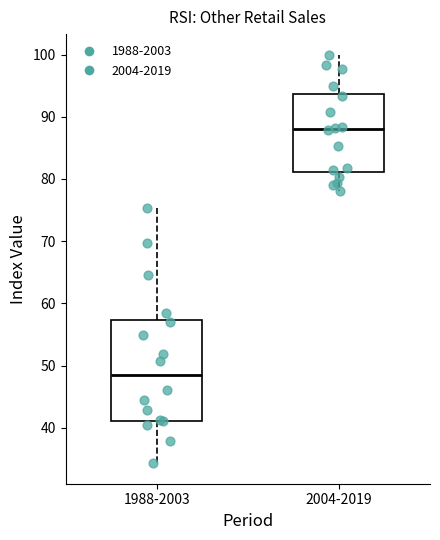

Reading left to right, read every box against the y-axis: the position of its median line, the range the box covers, and the ends of its whiskers. The values are not printed on the chart, so give them approximately, as read against the axis.

1988-2003: median 48, box 41 to 57, whiskers 34 to 75
2004-2019: median 88, box 81 to 94, whiskers 78 to 100